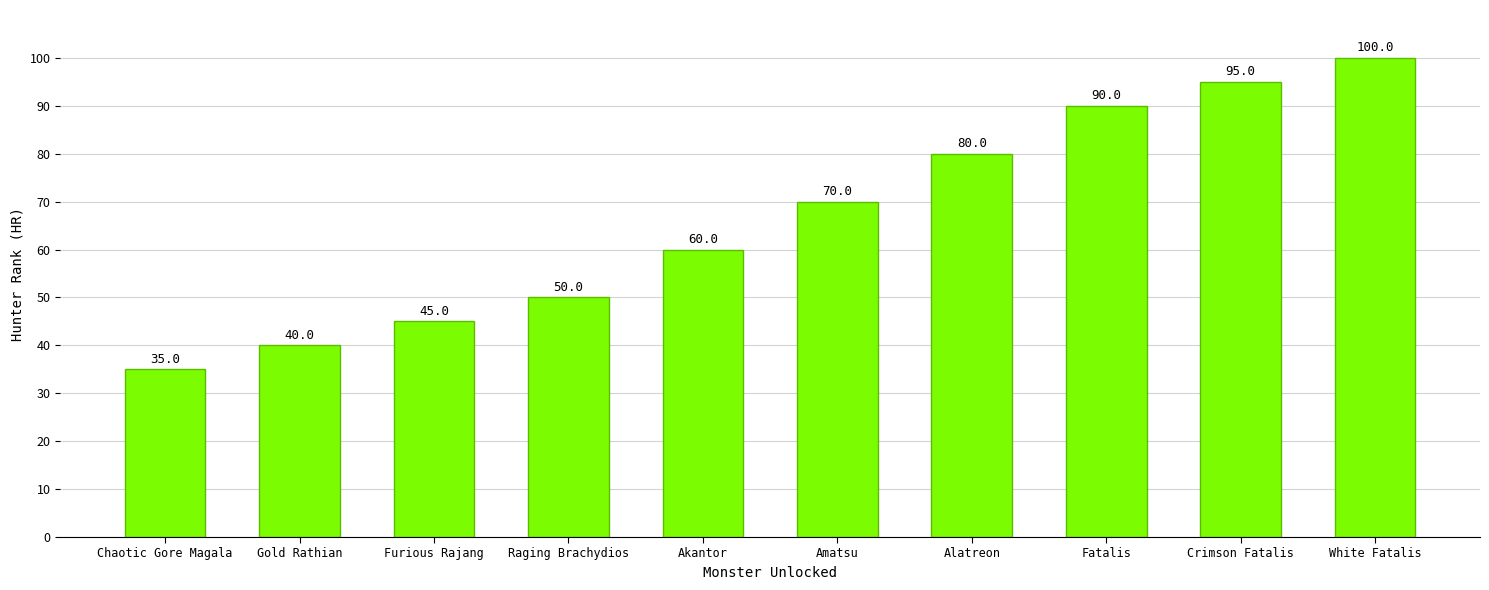

What position from the left is Chaotic Gore Magala?

1